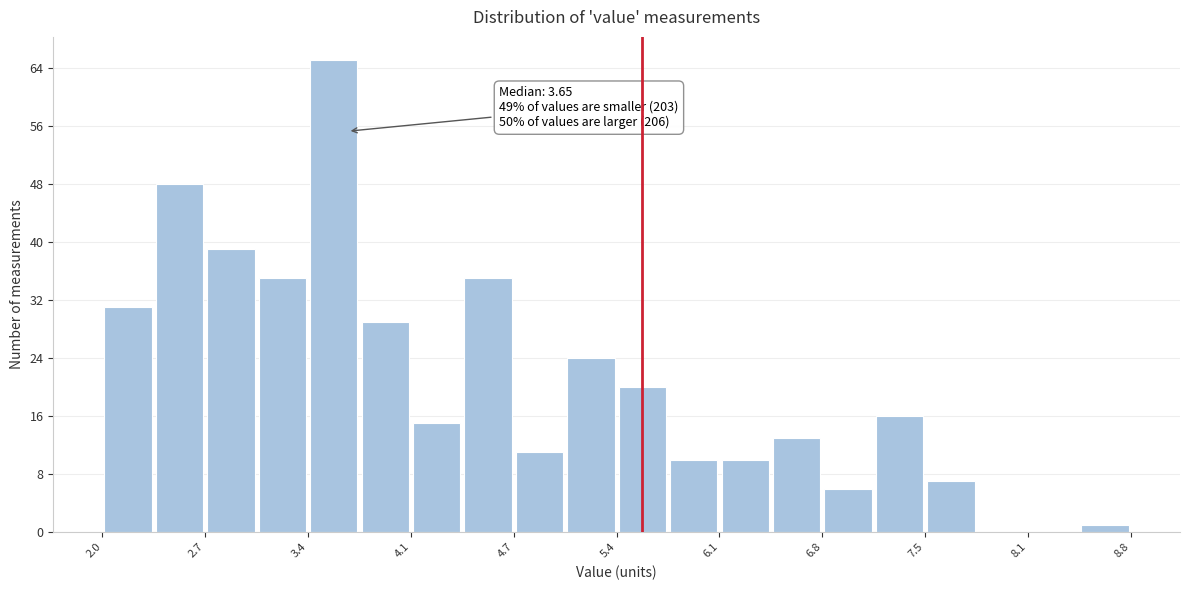

Around what value on the x-axis is the tallest bar? Give the approximate position of its centre, as read against the axis.

3.6